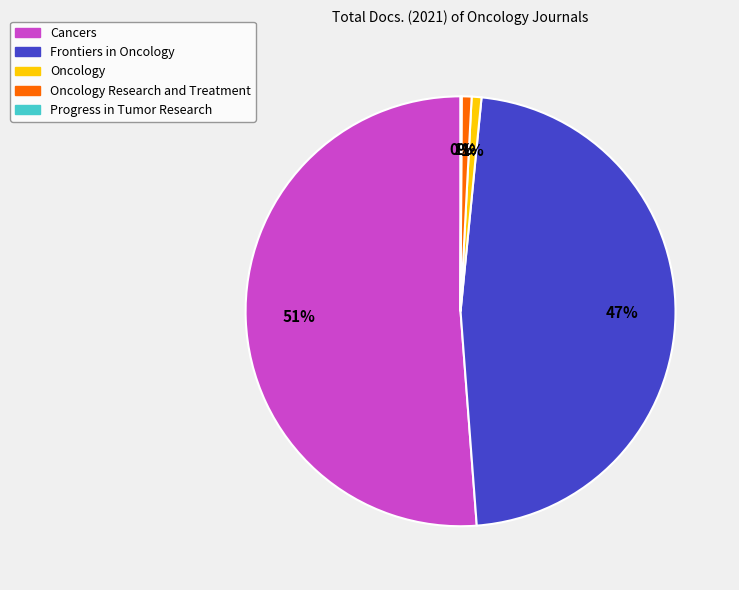

Does any single category account for the majority?

Yes